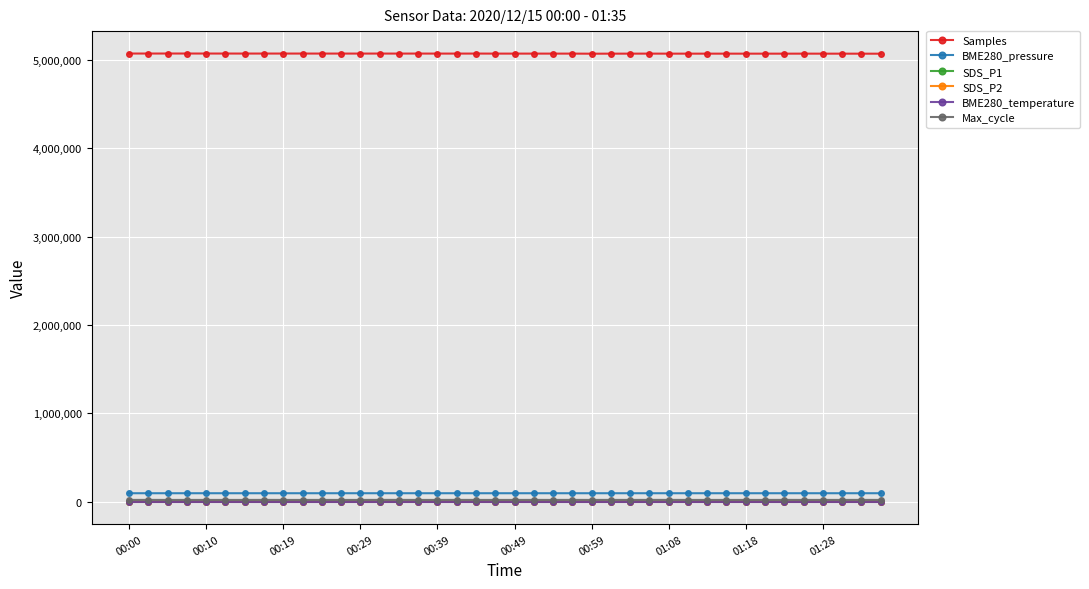

True or false: BME280_temperature has more than 1 points higher than both neighbors.

True